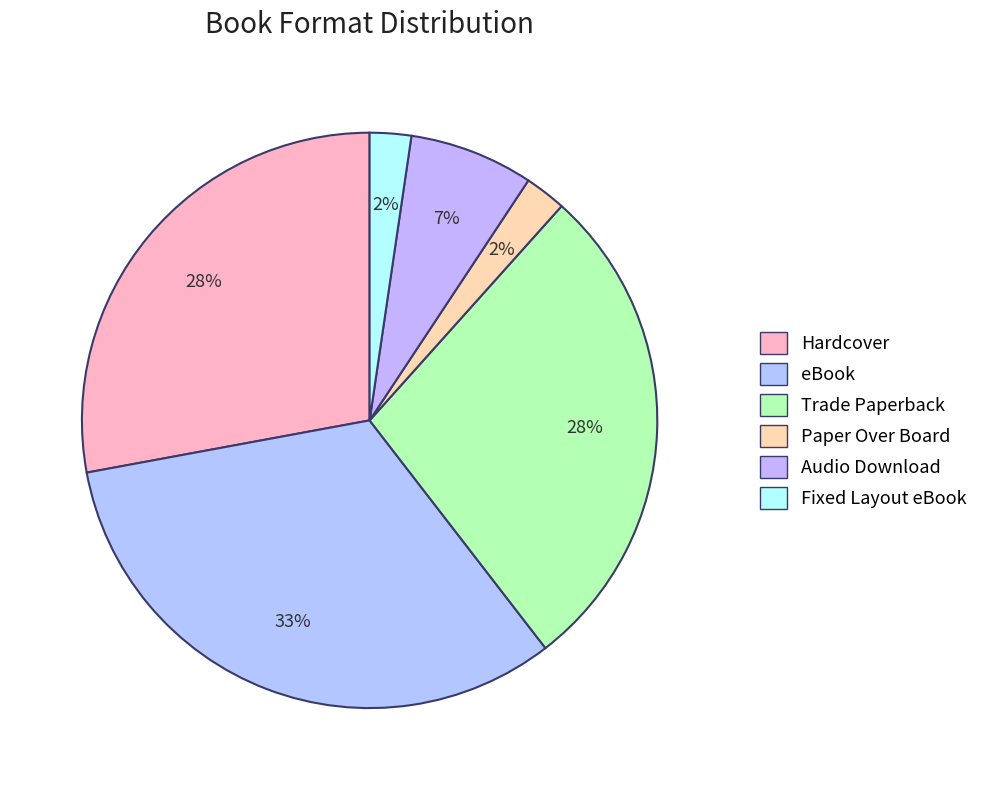

Is it true that Audio Download is 7% of the pie?

True